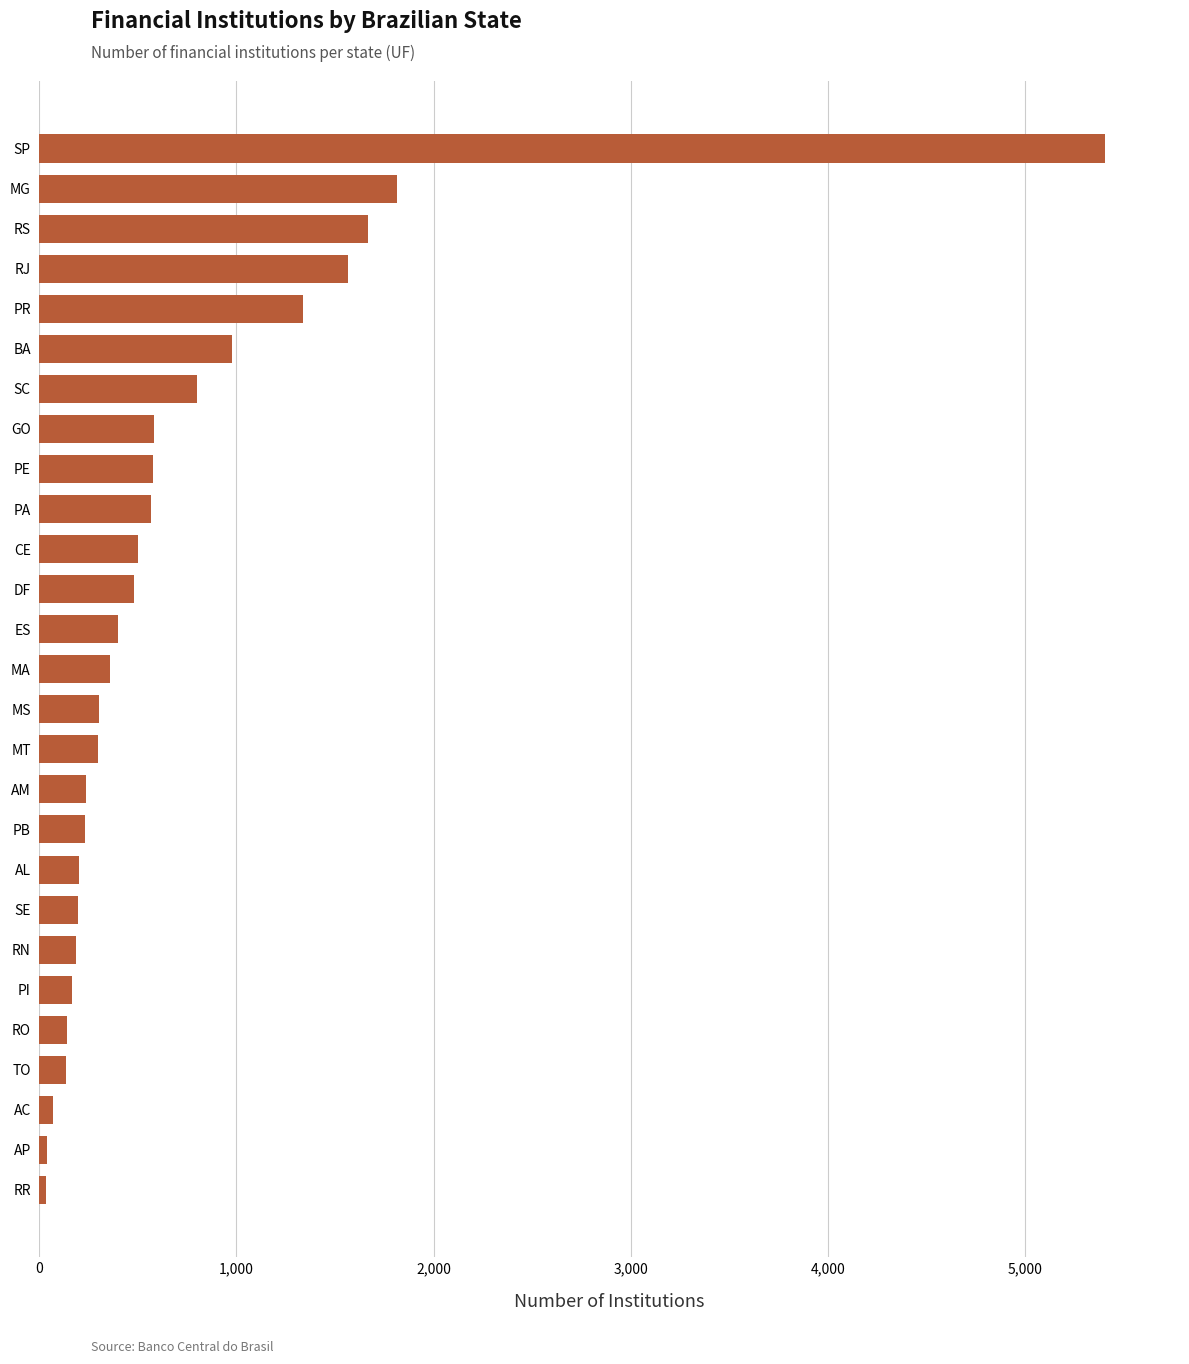

What is the maximum value shown in the chart?

5406